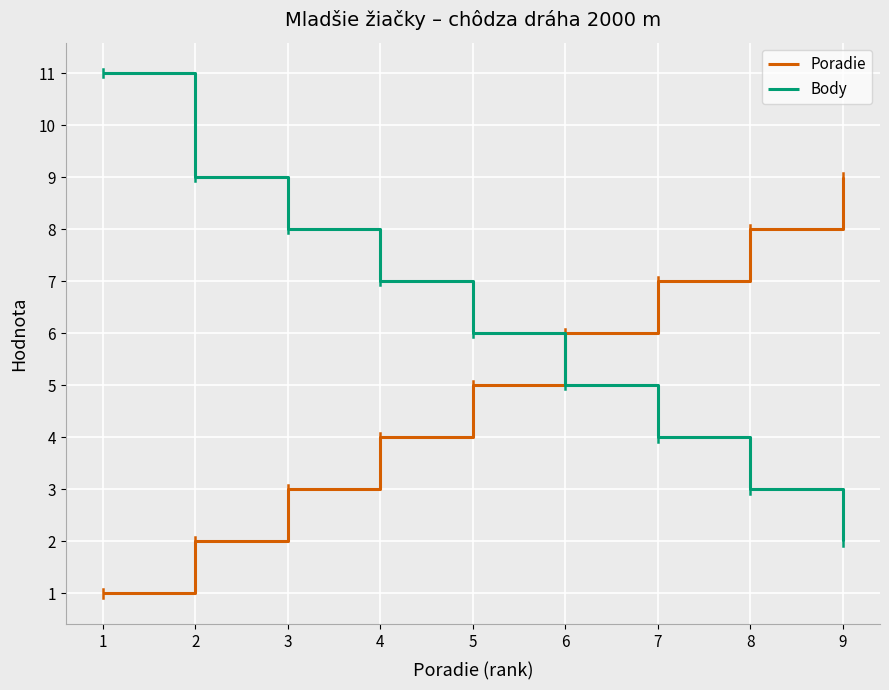

Is it true that Poradie equals 4 at 4?

True